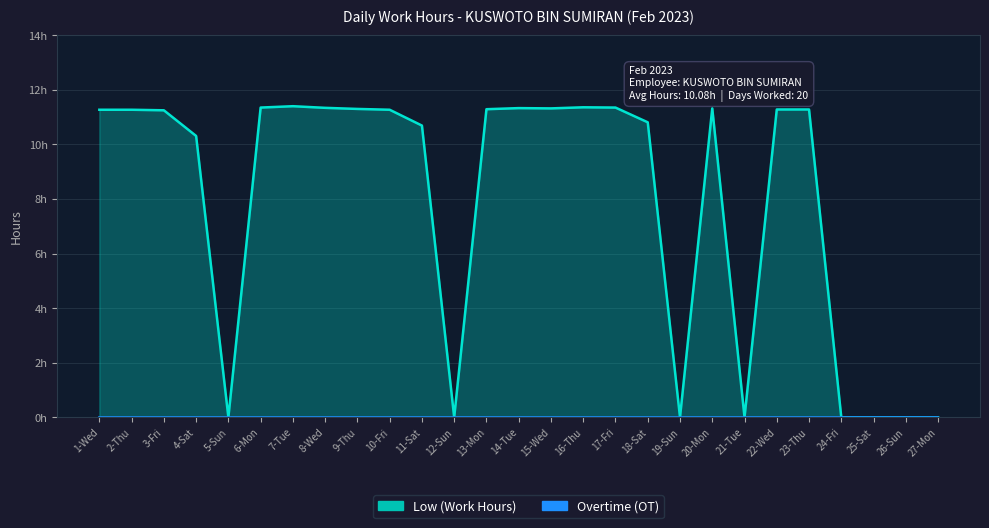

What is the difference between the maximum and minimum values?

11.4